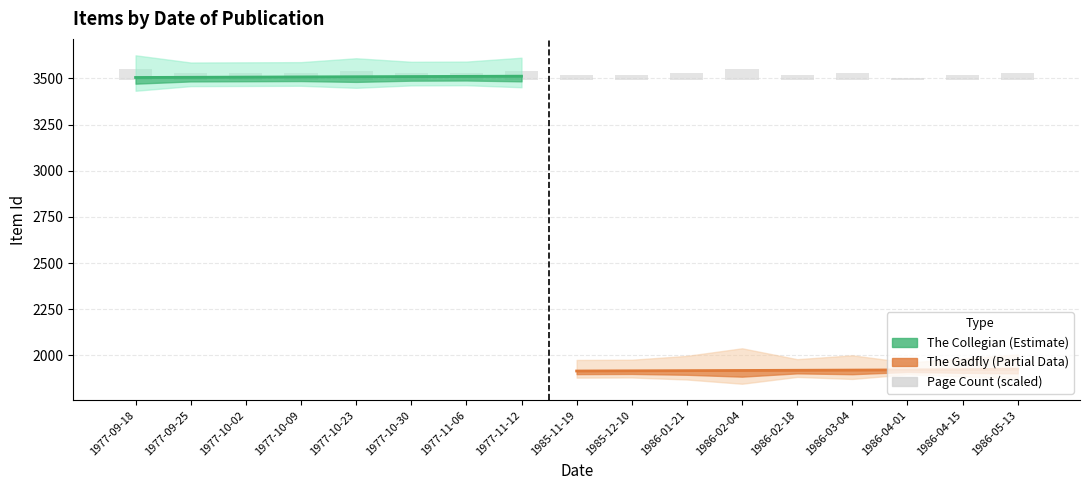

Where is The Collegian nearest to the value 3508?

1977-10-09